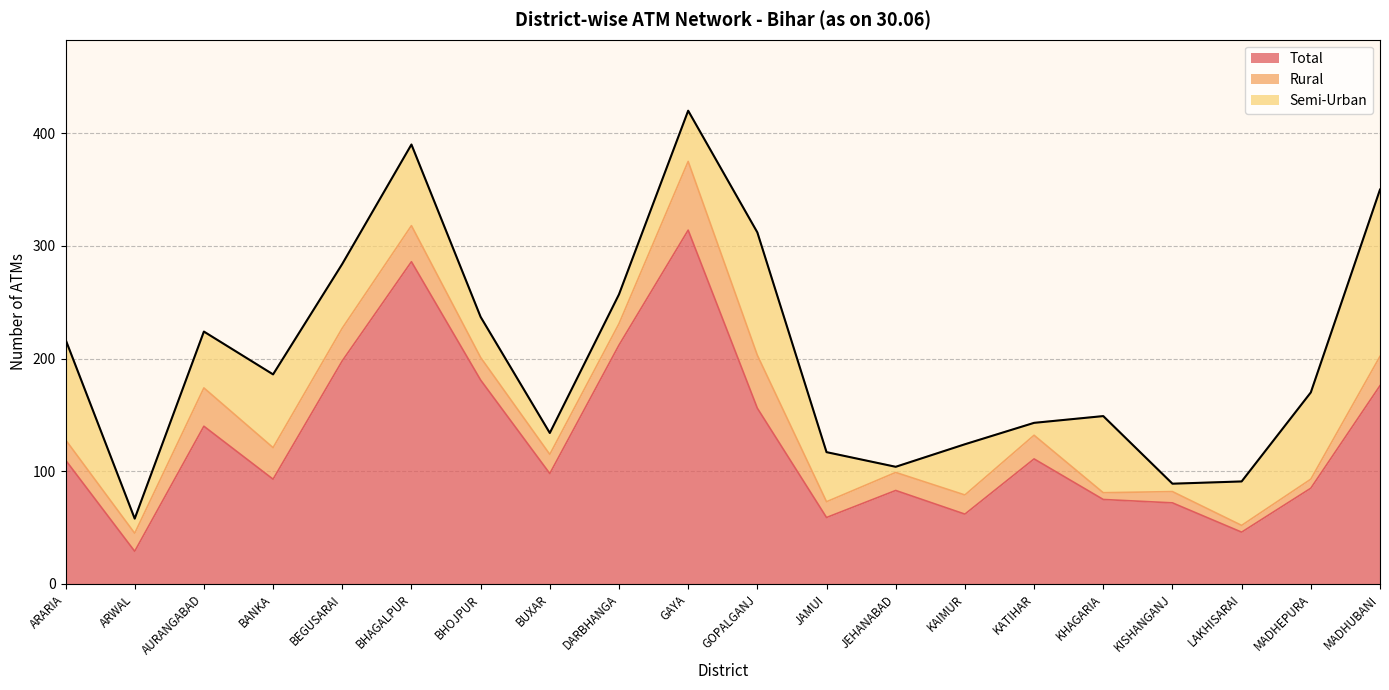

True or false: Rural and Semi-Urban cross at least once.

True